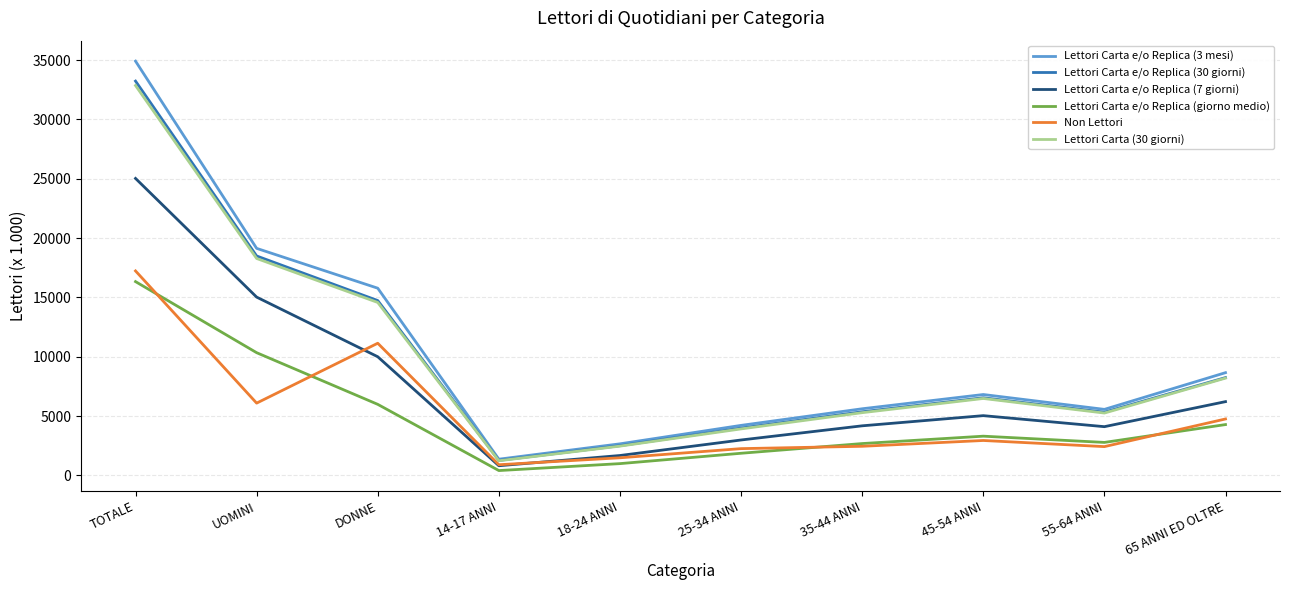

What is the maximum value shown in the chart?

34914